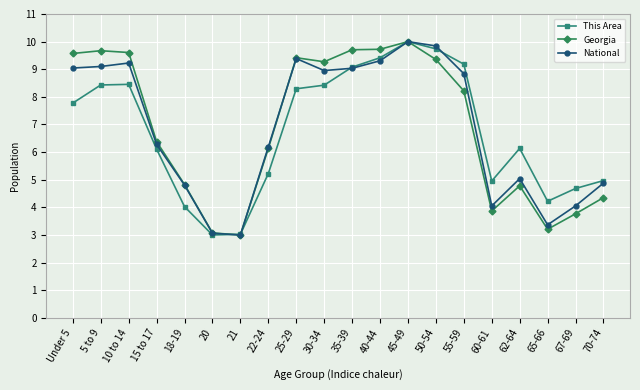

The National series shows 9.4 at 25-29. True or false?

True